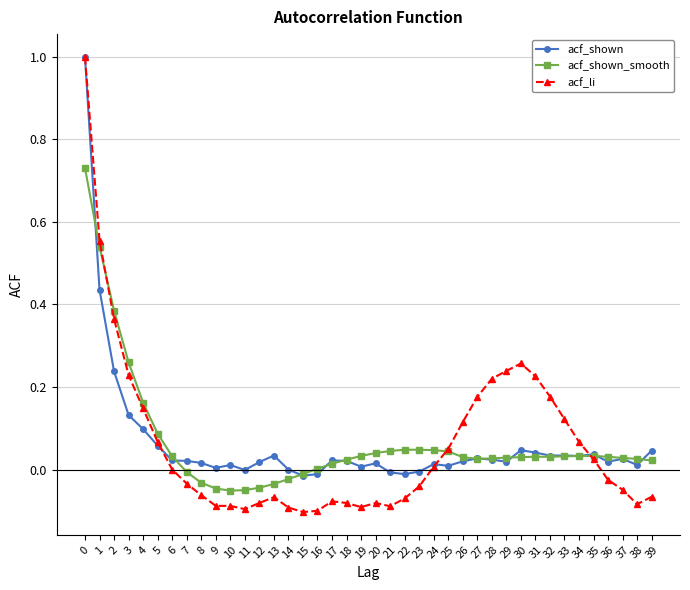

How many series are shown in this chart?

3